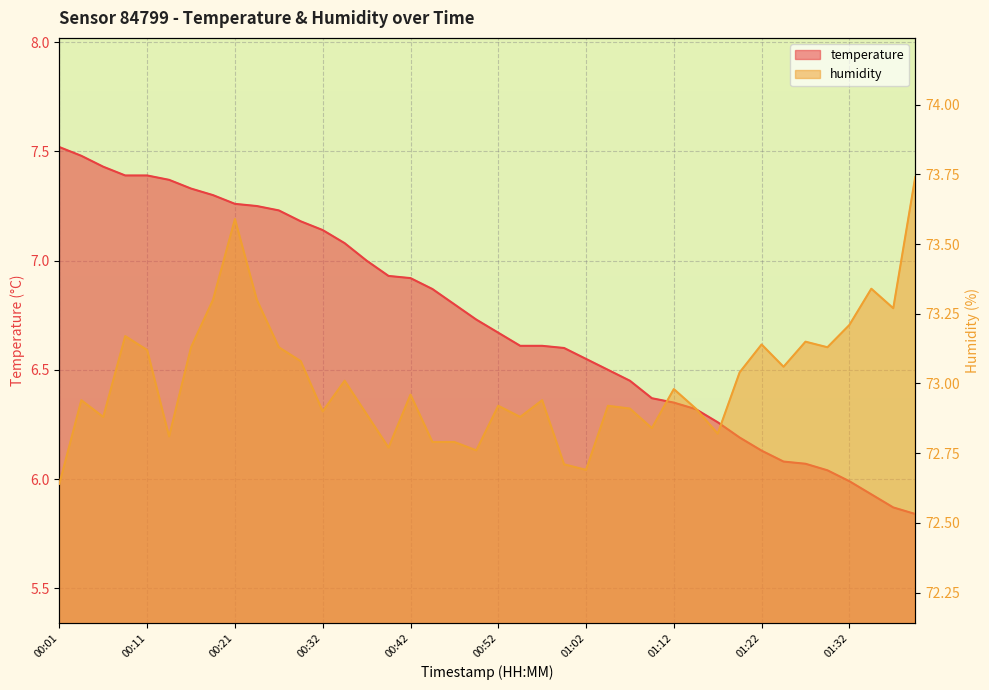

What is the difference between the maximum and minimum values in the humidity series?

1.1